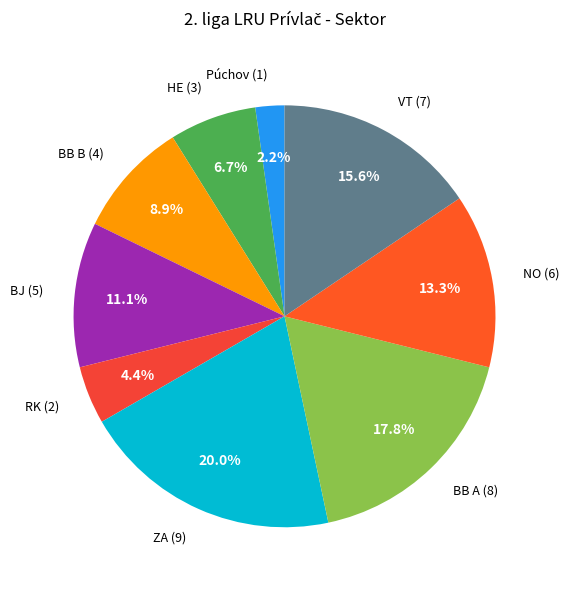

What is the smallest slice in the pie chart?

Púchov